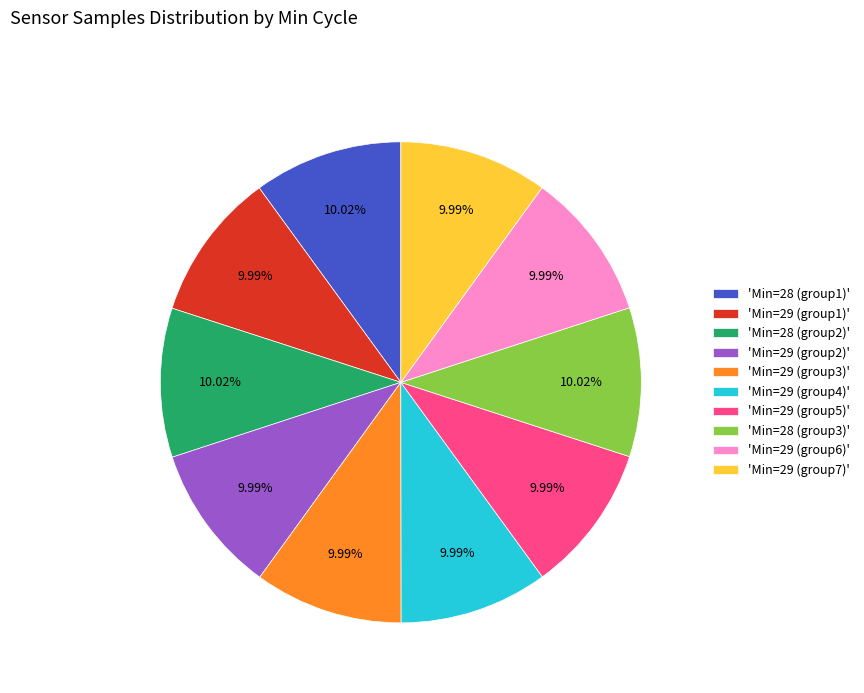

Does 'Min=29 (group1)' represent more than half of the total?

No